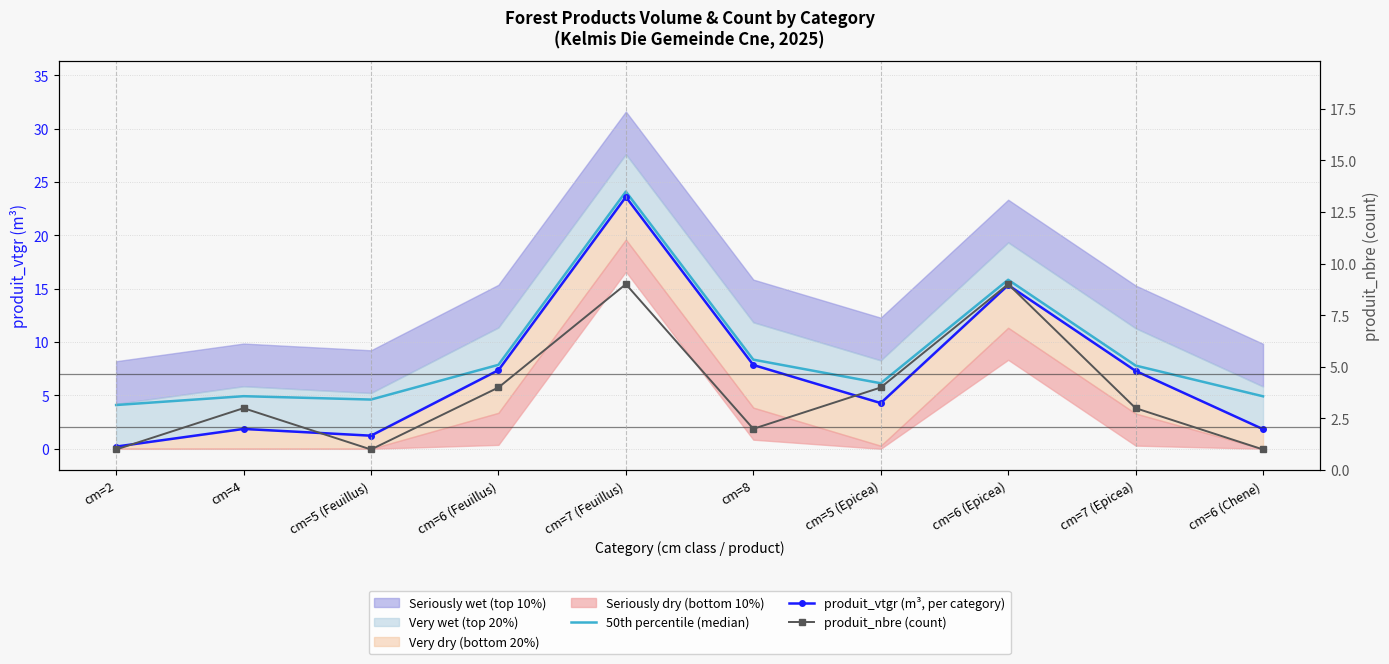

Rank the series at cm=7 (Epicea) from highest to lowest value.

50th percentile (median), produit_vtgr (m³, per category), produit_nbre (count)